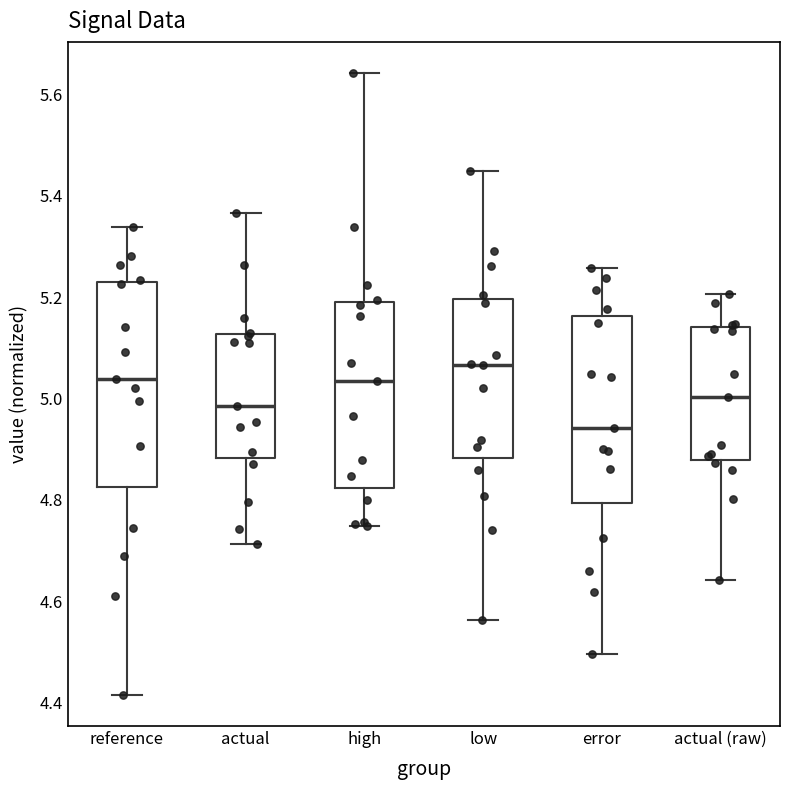

Where is the upper edge of the box for actual (raw) on the y-axis? The values are not printed on the chart, so give them approximately, as read against the axis.

5.14